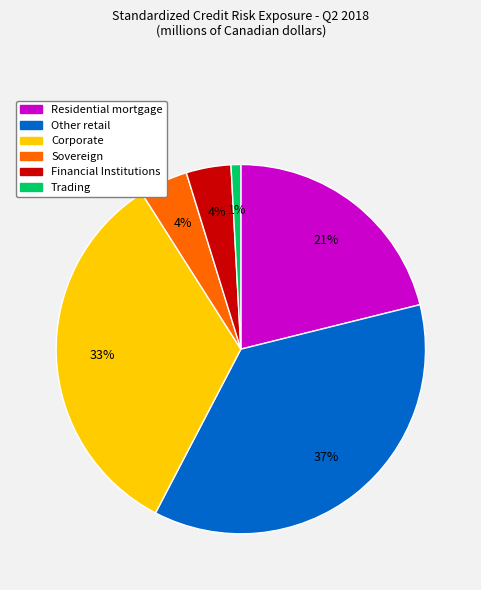

To the nearest percent, what is the difference between the largest and smallest slice percentages?

36%